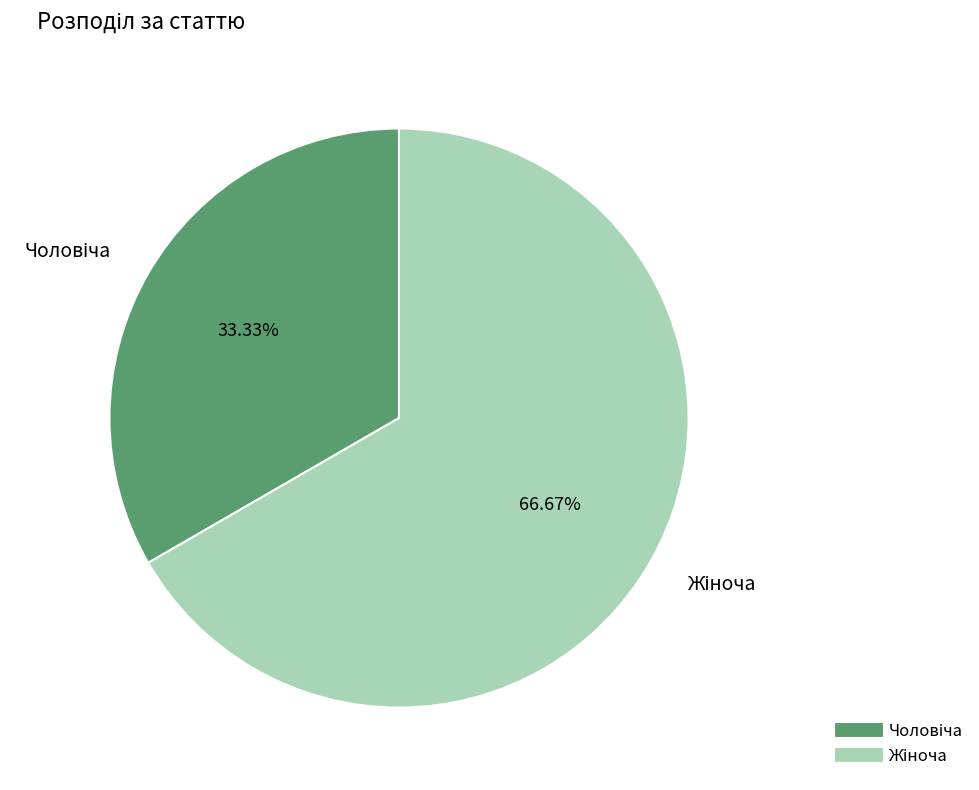

Does any single category account for the majority?

Yes